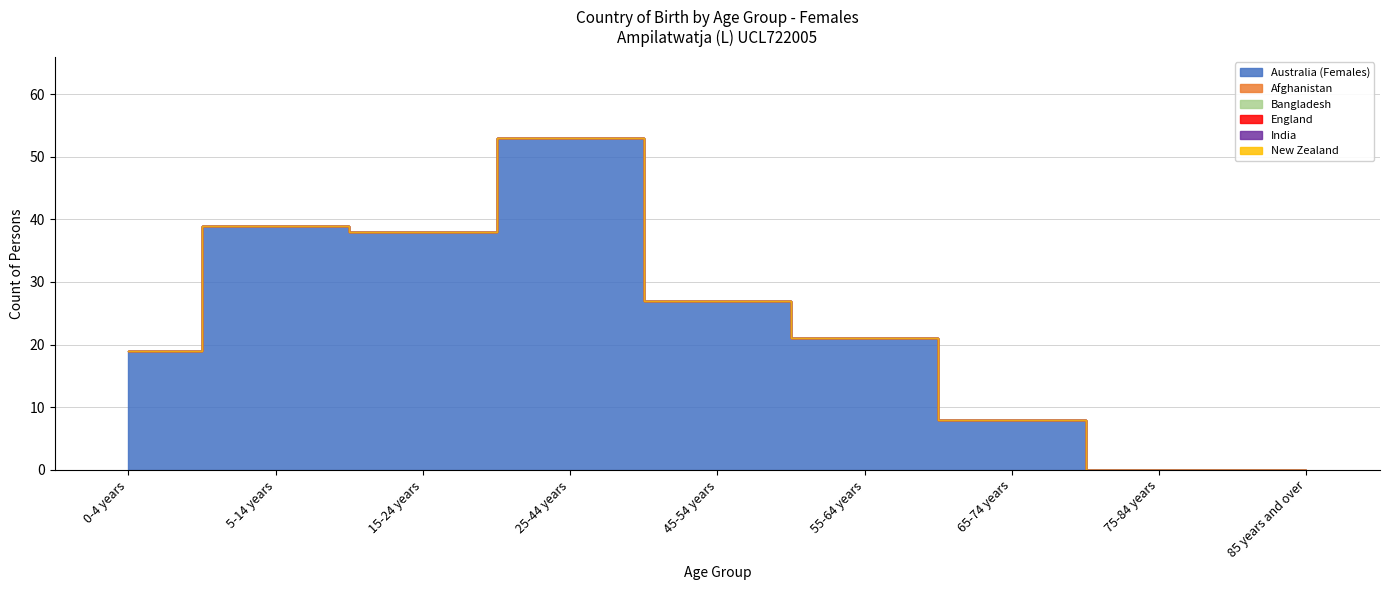

True or false: England and Bangladesh intersect in this chart.

False